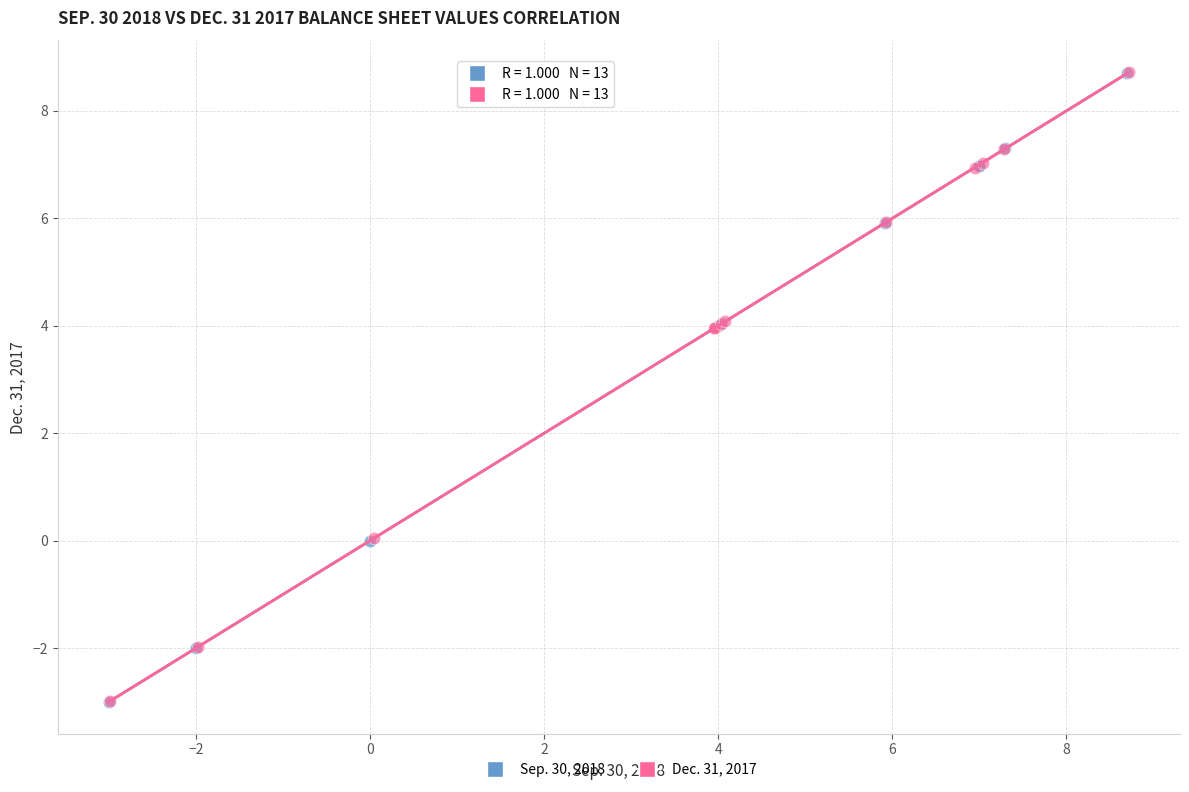

Which series has the widest spread of Y values?

Dec. 31, 2017